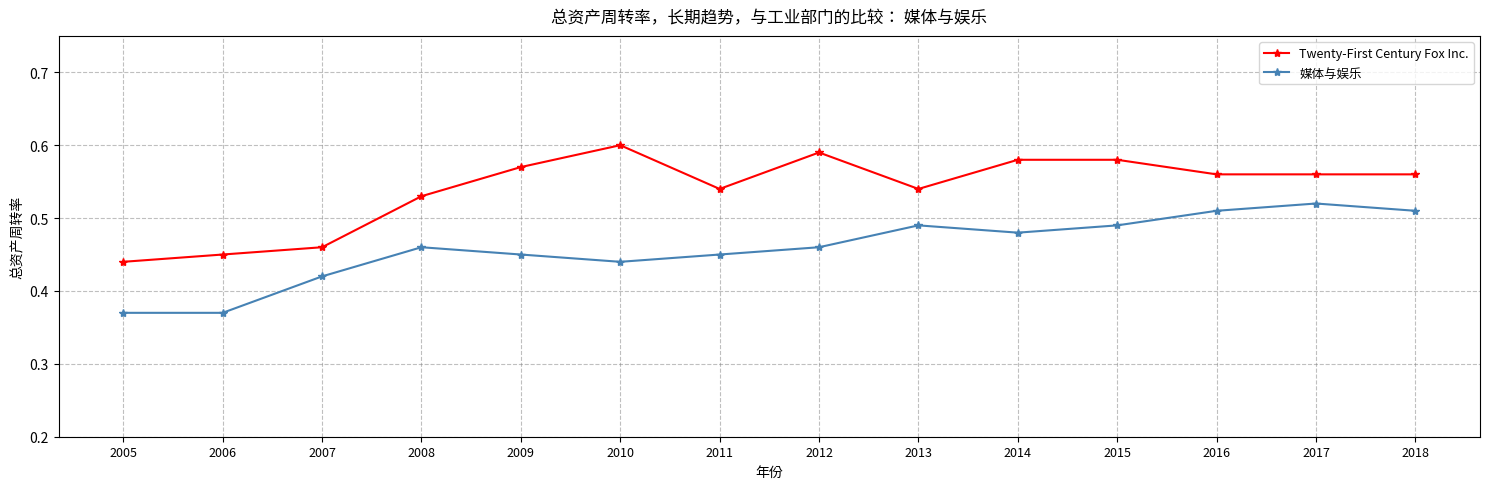

Which series changed the most between 2006 and 2013?

媒体与娱乐